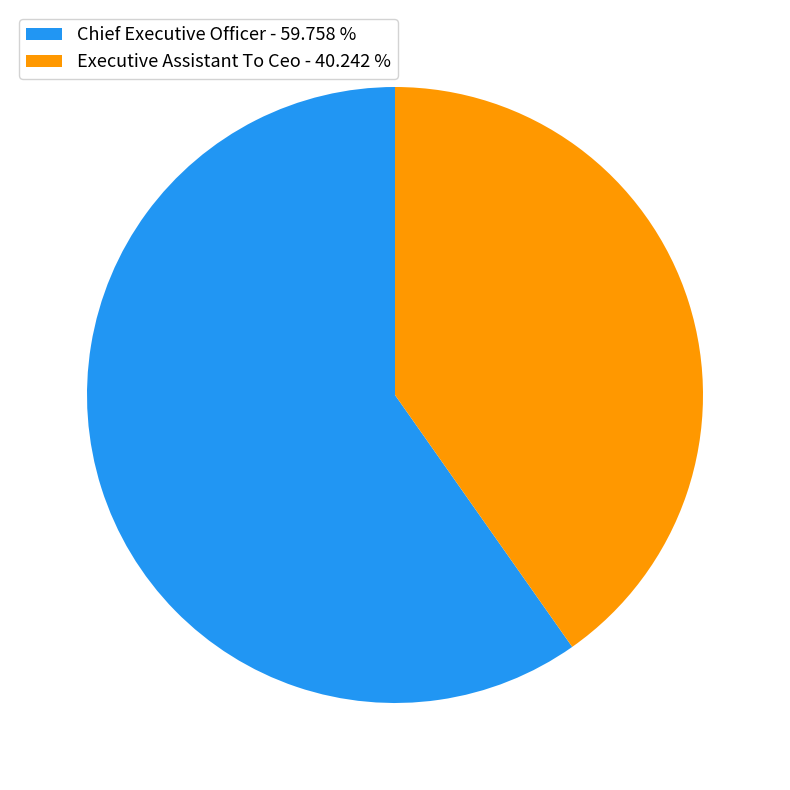

Is the sum of Executive Assistant To Ceo - 40.242 % and Chief Executive Officer - 59.758 % greater than half?

Yes